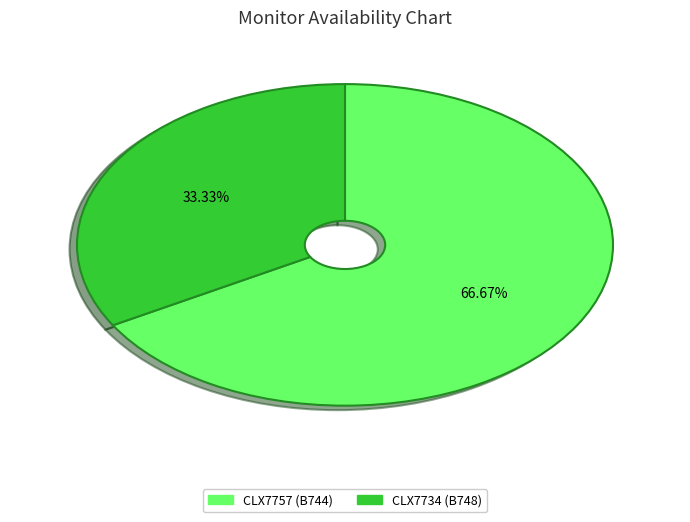

Which has a higher value, CLX7734 or CLX7757?

CLX7757